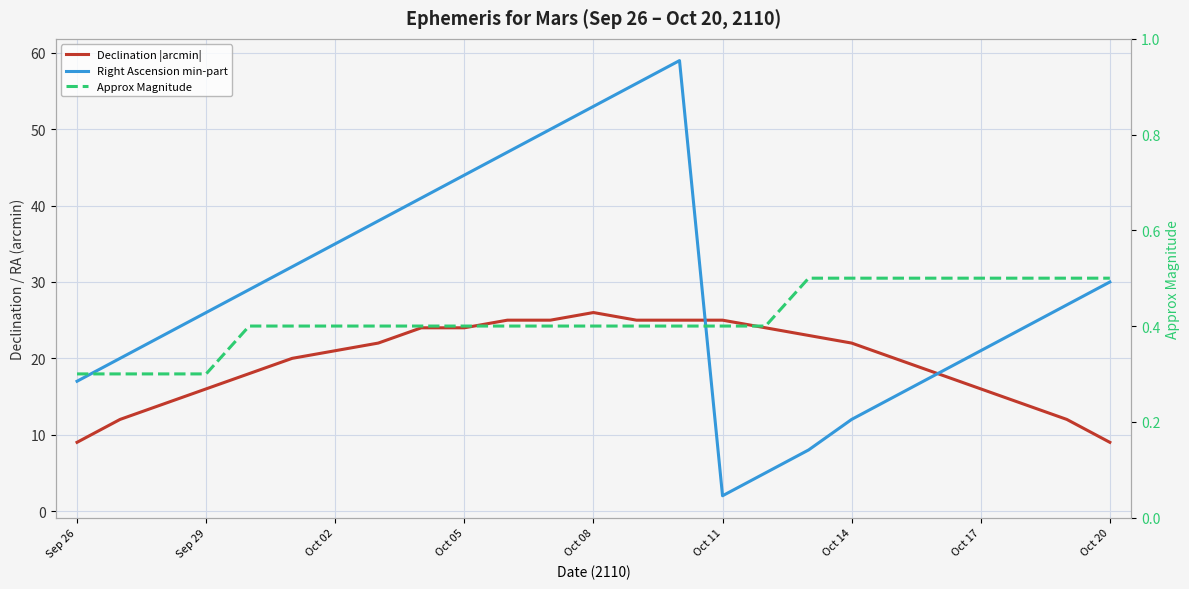

At how many categories does at least one series exceed 18?

23